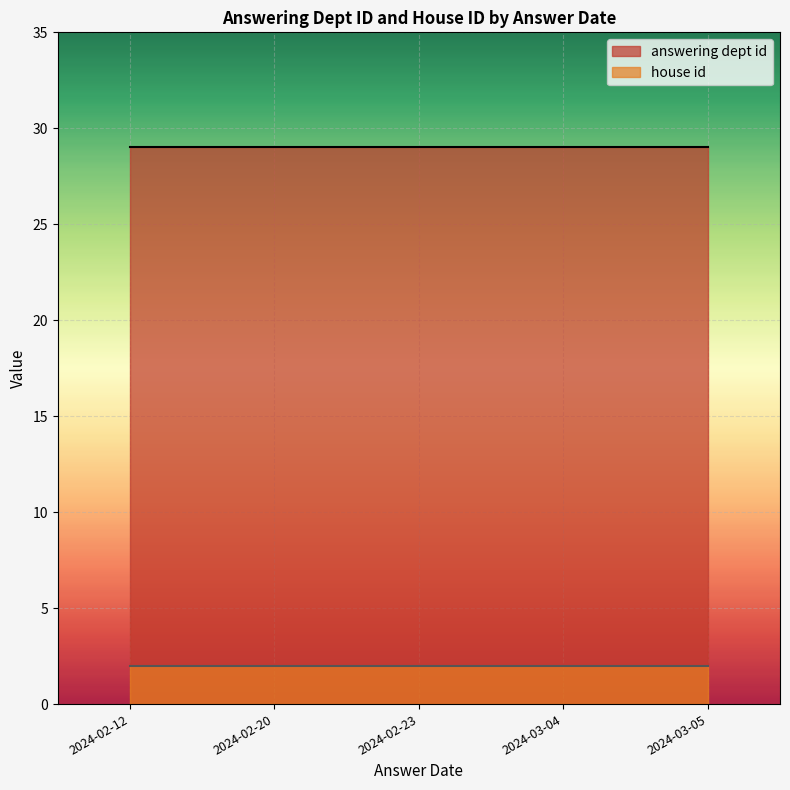

Which series has the widest spread of values?

answering dept id